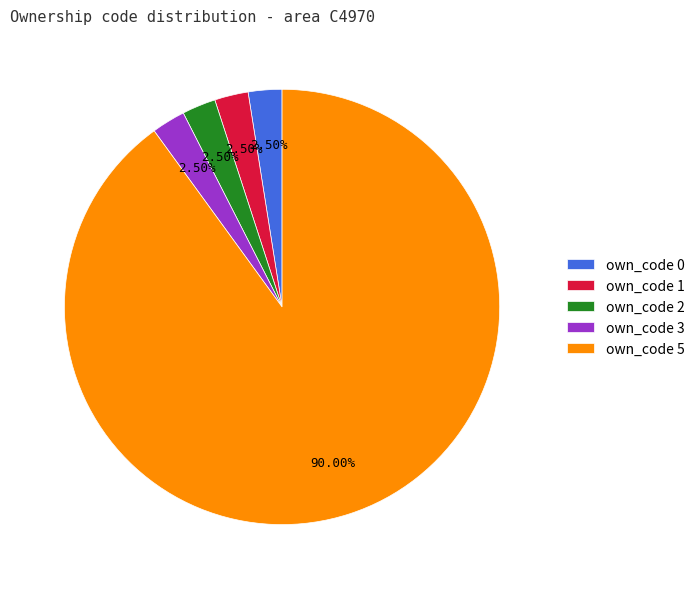

Which slice is the largest?

own_code 5